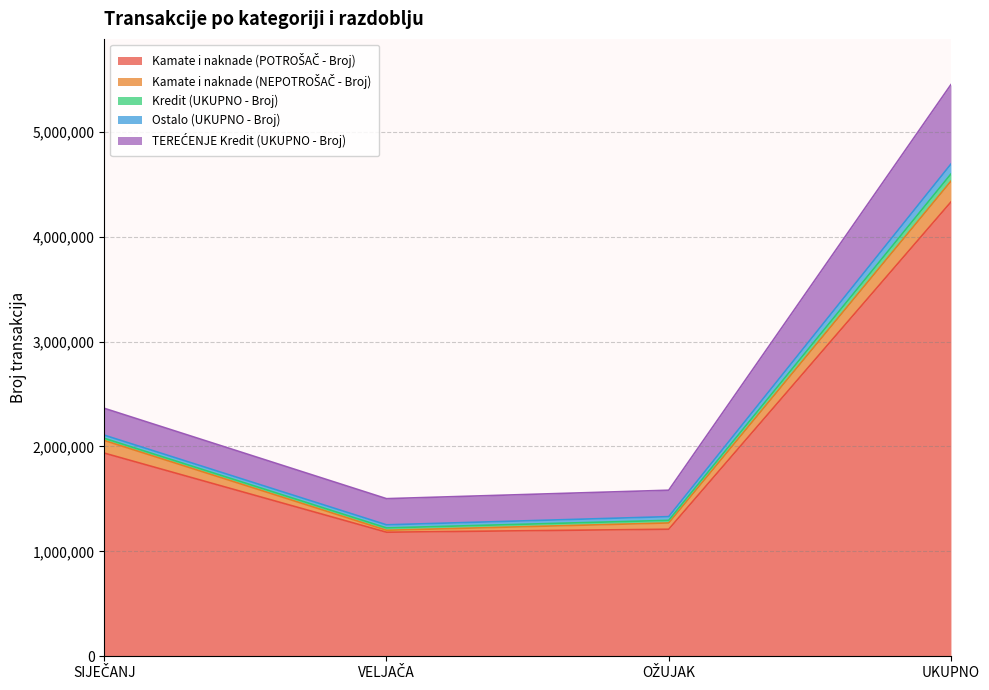

Reading left to right, list all the values displayed in this chart.

Kamate i naknade (POTROŠAČ - Broj): 1936940	1182699	1211144	4330783
Kamate i naknade (NEPOTROŠAČ - Broj): 120208	18565	59776	198549
Kredit (UKUPNO - Broj): 20976	22446	24963	68385
Ostalo (UKUPNO - Broj): 29871	29478	35321	94670
TEREĆENJE Kredit (UKUPNO - Broj): 255877	249319	251887	757083